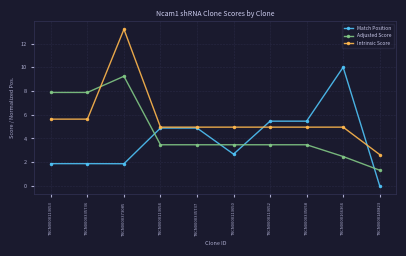

What is the spread (max minus min) of values at TRCN0000373085?

11.3